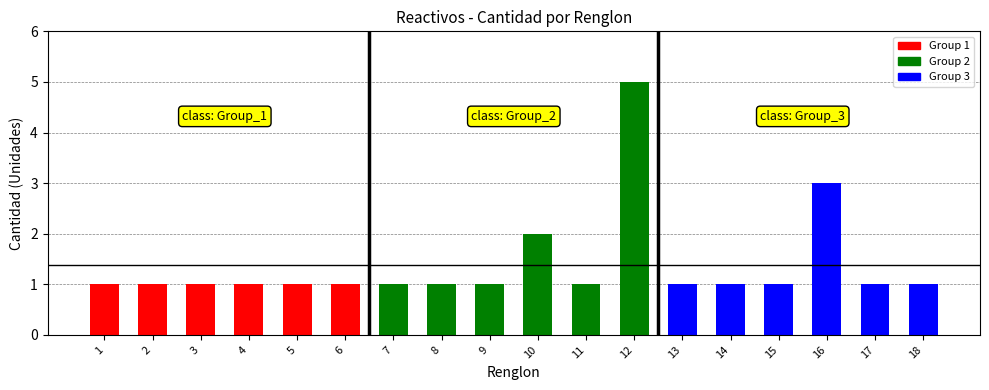

Reading right to left, what are all the values shown in this chart?

1	1	3	1	1	1	5	1	2	1	1	1	1	1	1	1	1	1